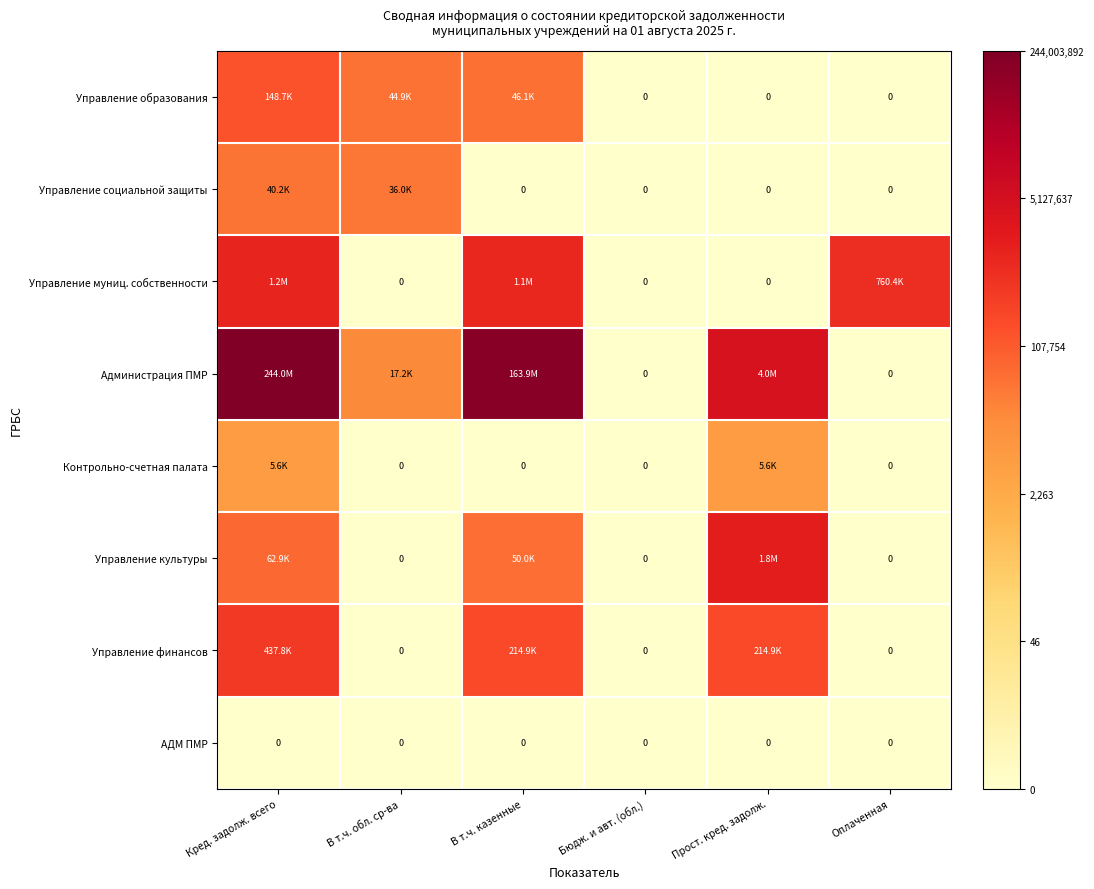

The value of Управление образования at Оплаченная is 0.0. True or false?

True